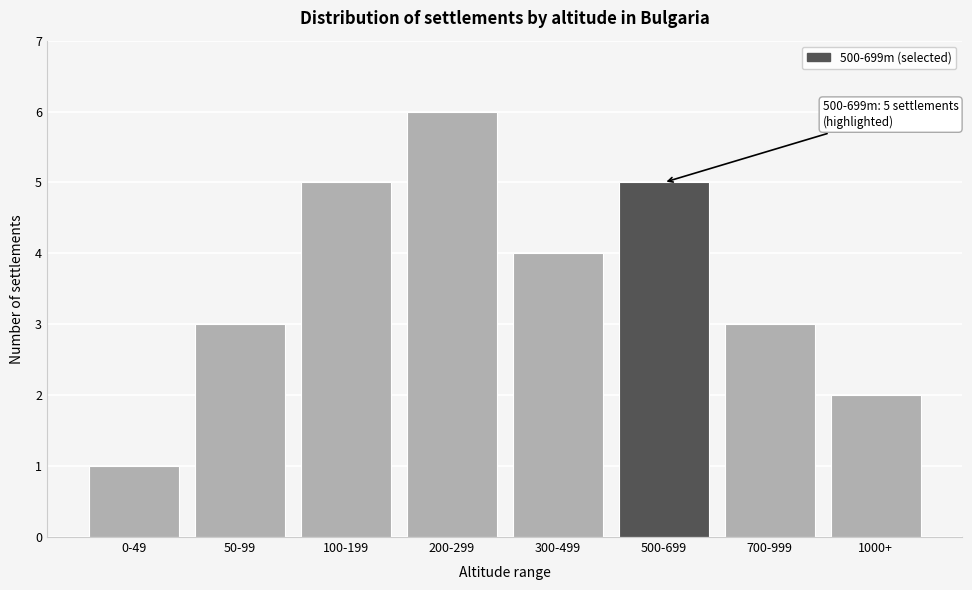

Reading right to left, extract all data points from this chart.

2	3	5	4	6	5	3	1